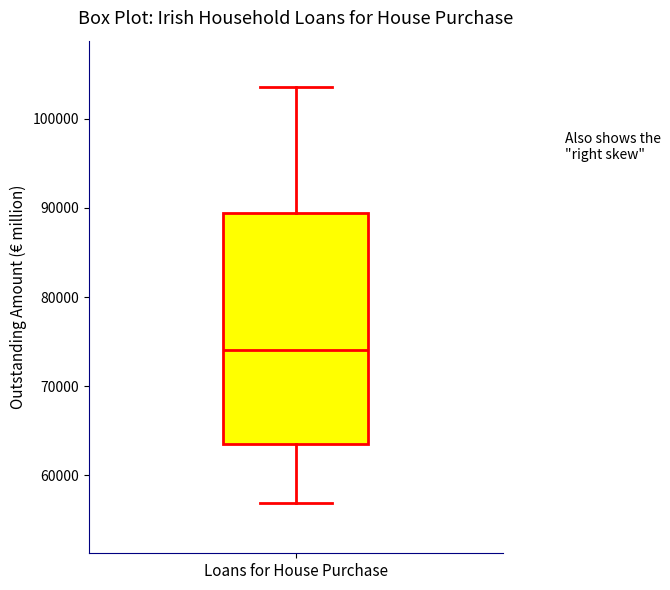

Transcribe this box plot: give where the median line is, the range the box spans, and where the two whiskers end, as read against the y-axis. The values are not printed on the chart, so give them approximately, as read against the axis.

median 74000, box 63000 to 89000, whiskers 57000 to 104000